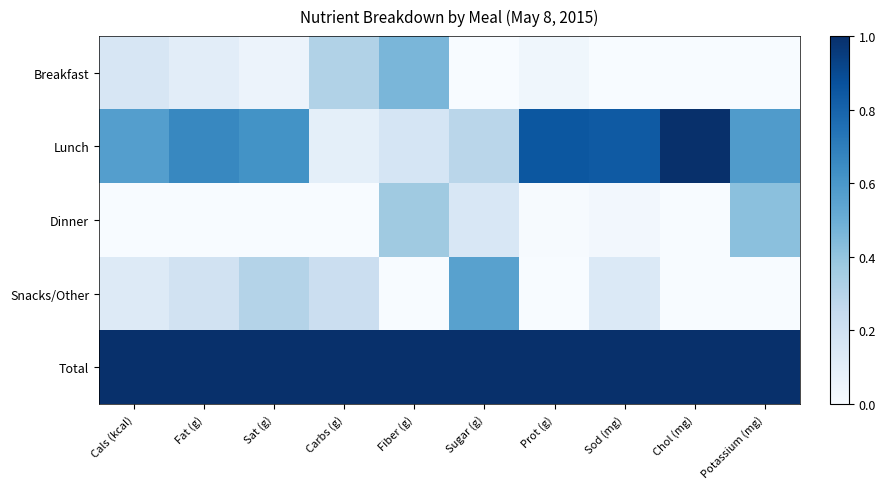

At Sod (mg), list the series in order from largest to smallest.

Total, Lunch, Snacks/Other, Dinner, Breakfast